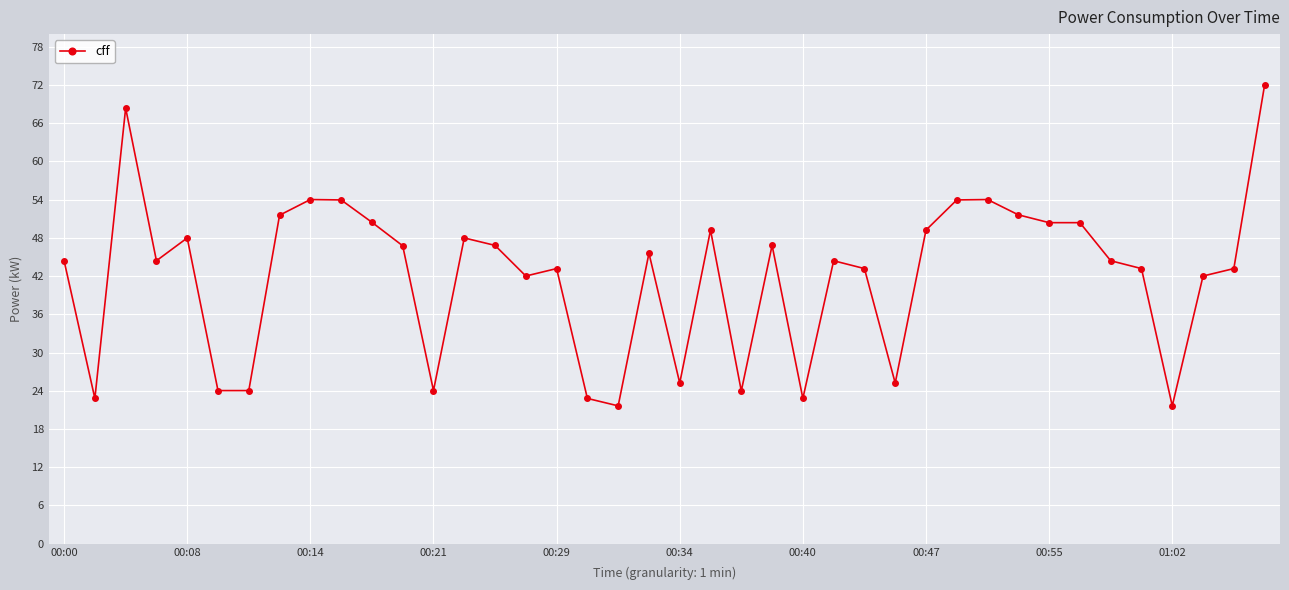

What is the smallest value displayed?

21.6